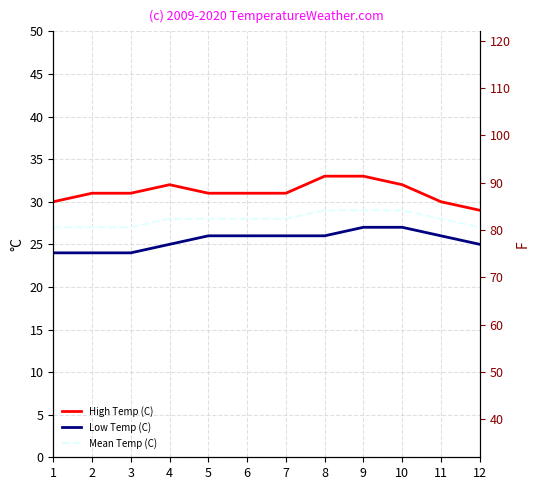

True or false: Low Temp (C) and High Temp (C) intersect in this chart.

False